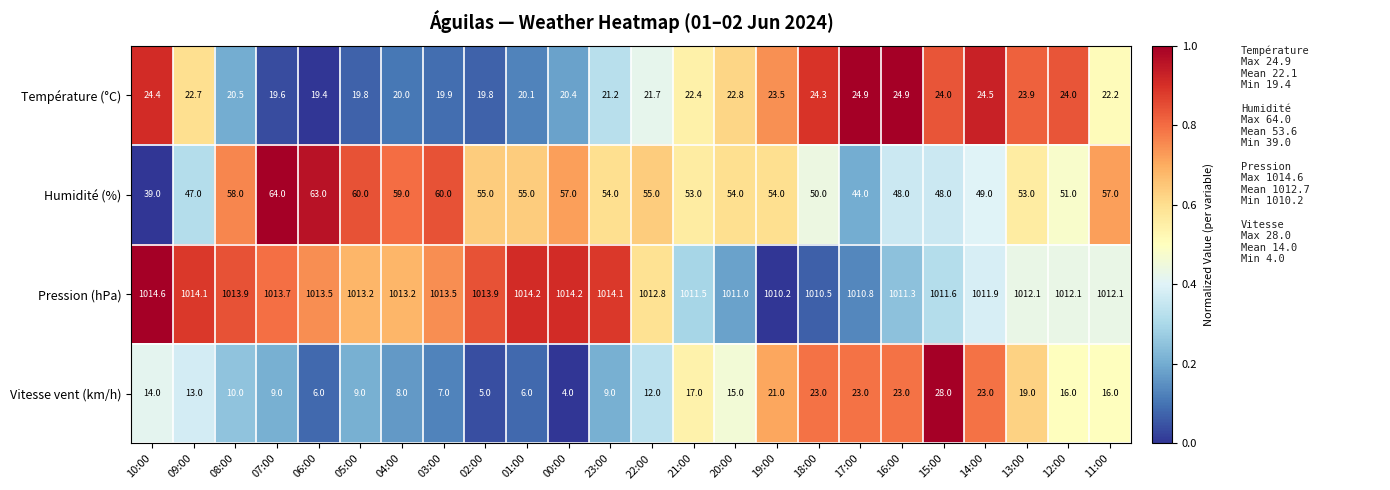

Is it true that Humidité (%) equals 55.0 at 22:00?

True